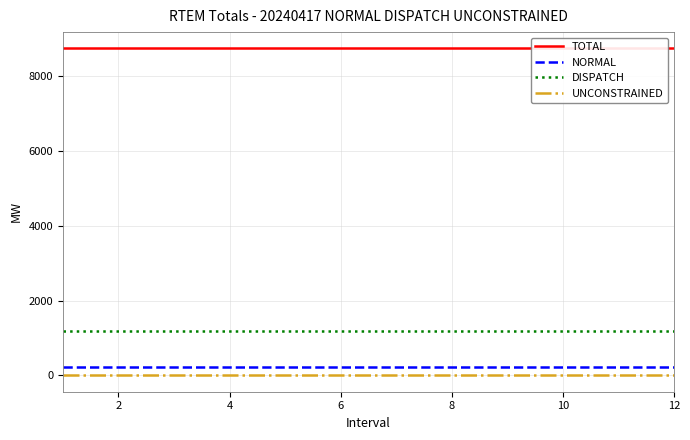

How many lines are shown in the chart?

4